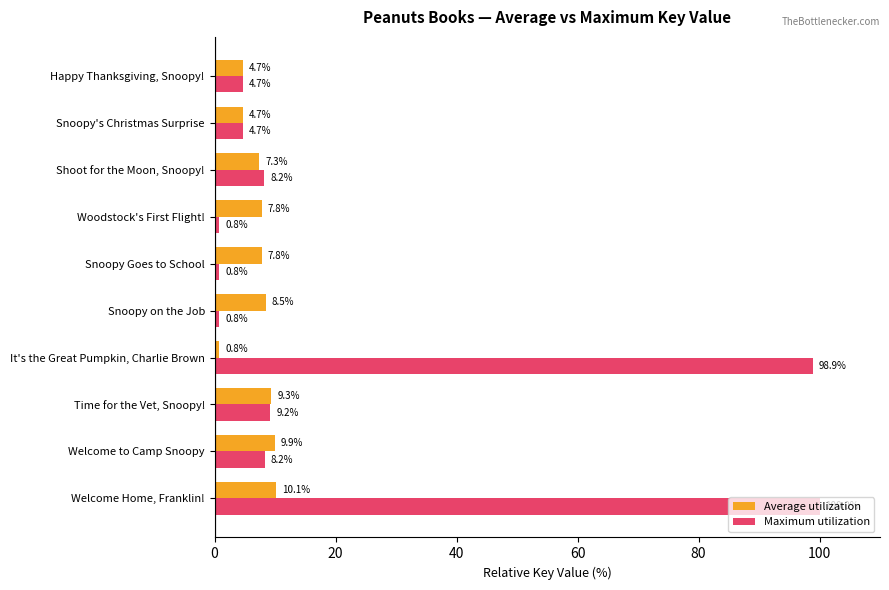

Which series has the widest spread of values?

Maximum utilization